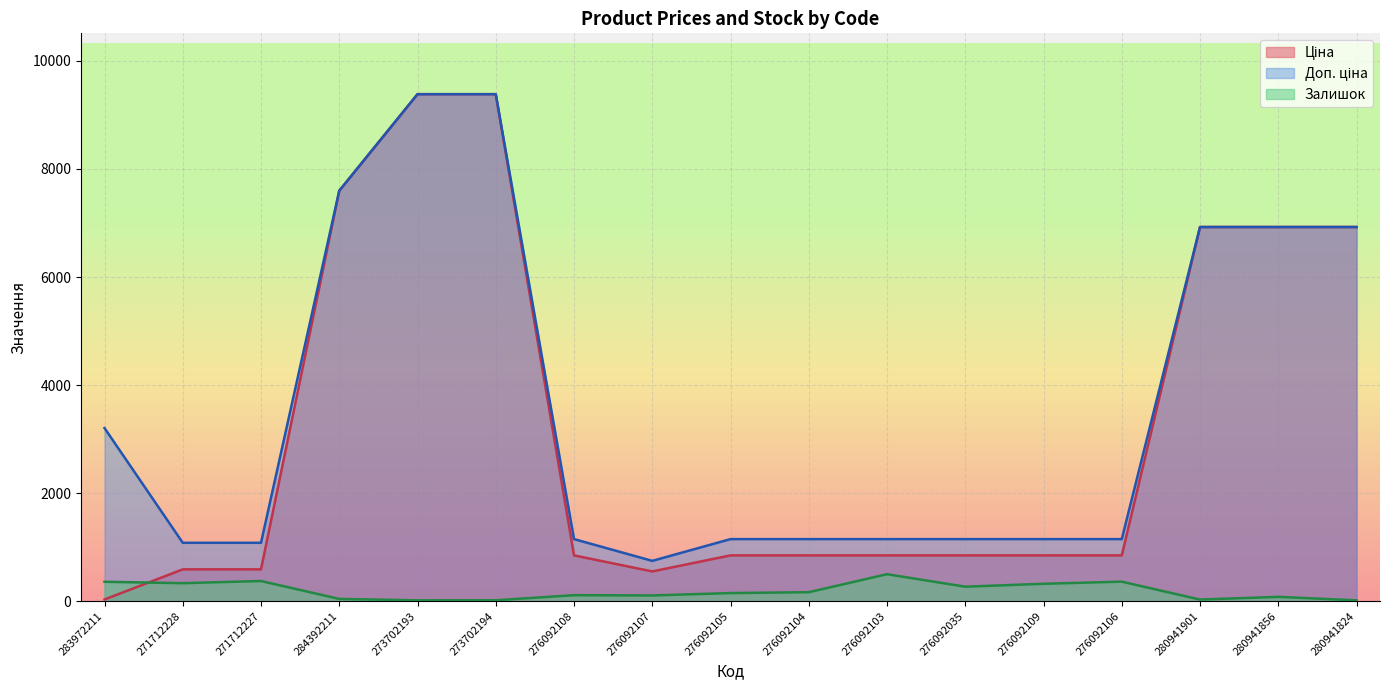

True or false: Ціна has a value of 1047.6 at 271712227.

False